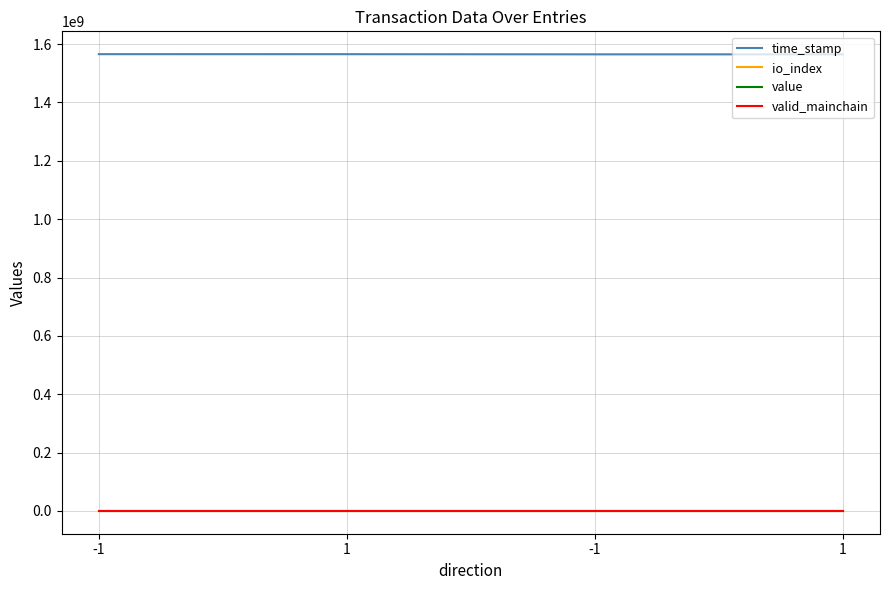

What are all the series names shown in the legend?

time_stamp, io_index, value, valid_mainchain